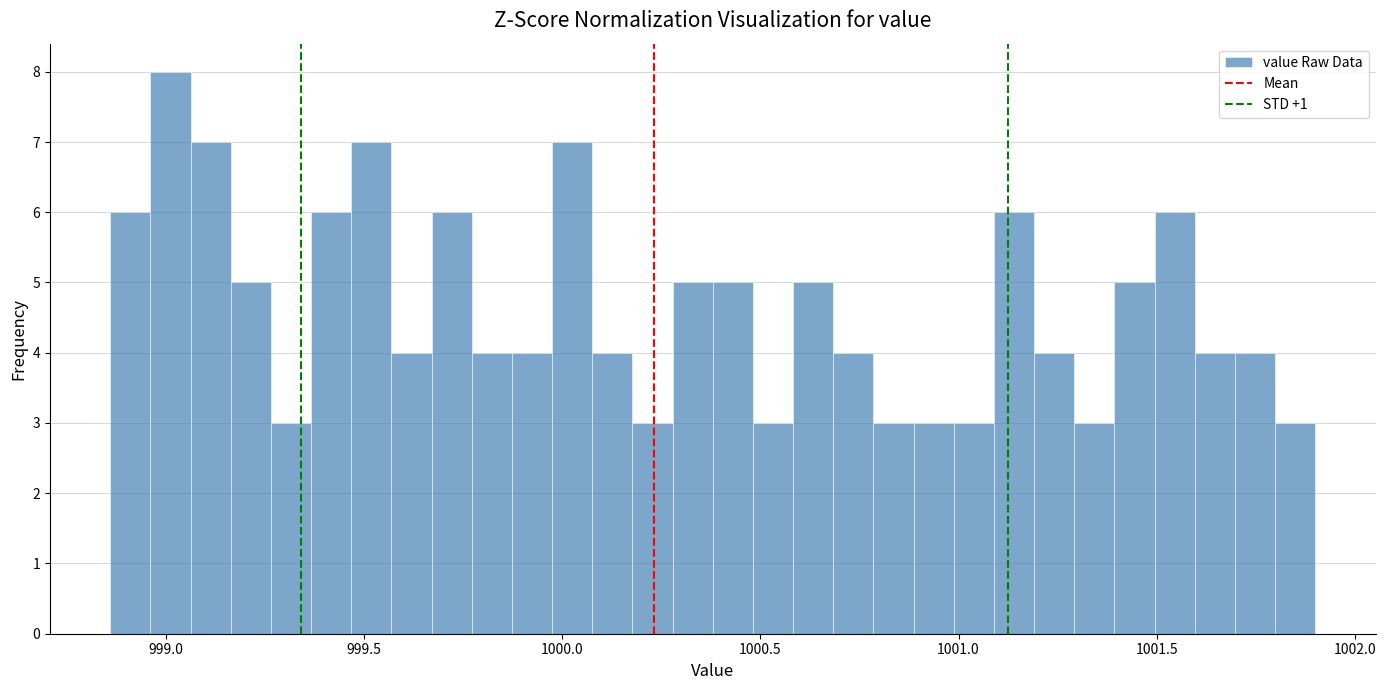

Around what value on the x-axis is the tallest bar? Give the approximate position of its centre, as read against the axis.

999.00